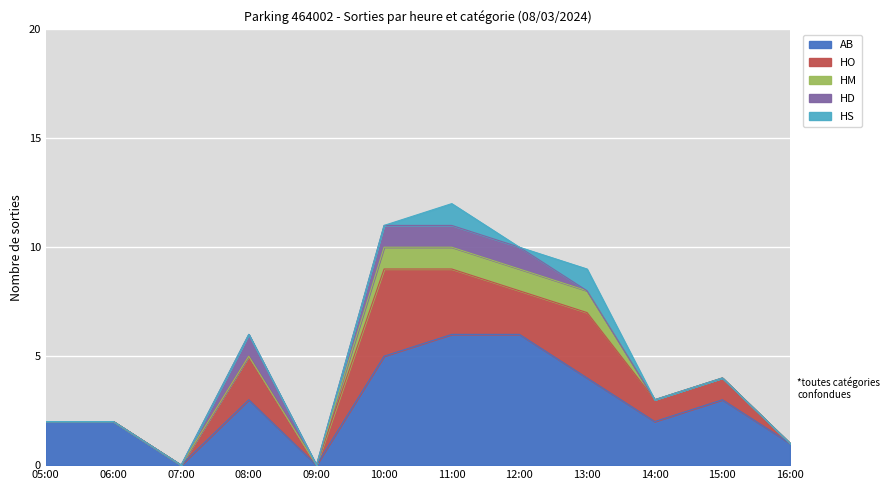

What is the label of the 8th point from the left?

12:00